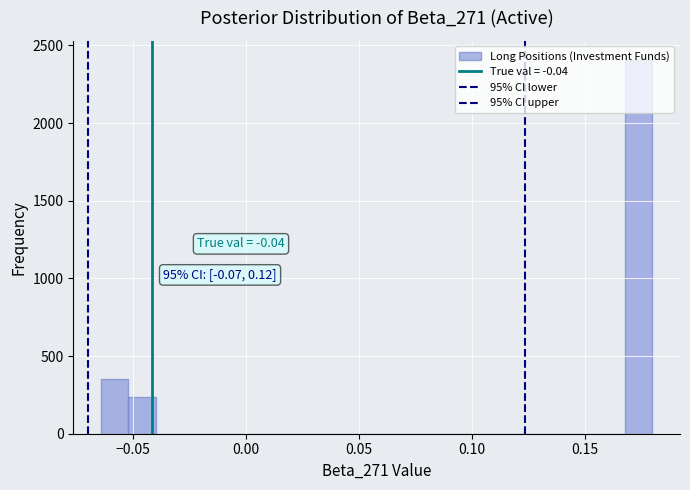

Around what value on the x-axis is the tallest bar? Give the approximate position of its centre, as read against the axis.

0.175